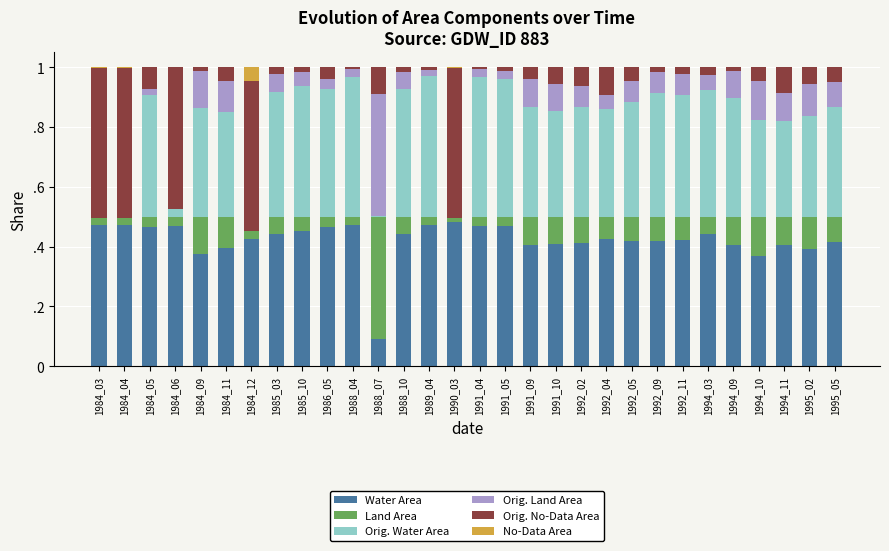

What are all the series names shown in the legend?

Water Area, Land Area, Orig. Water Area, Orig. Land Area, Orig. No-Data Area, No-Data Area